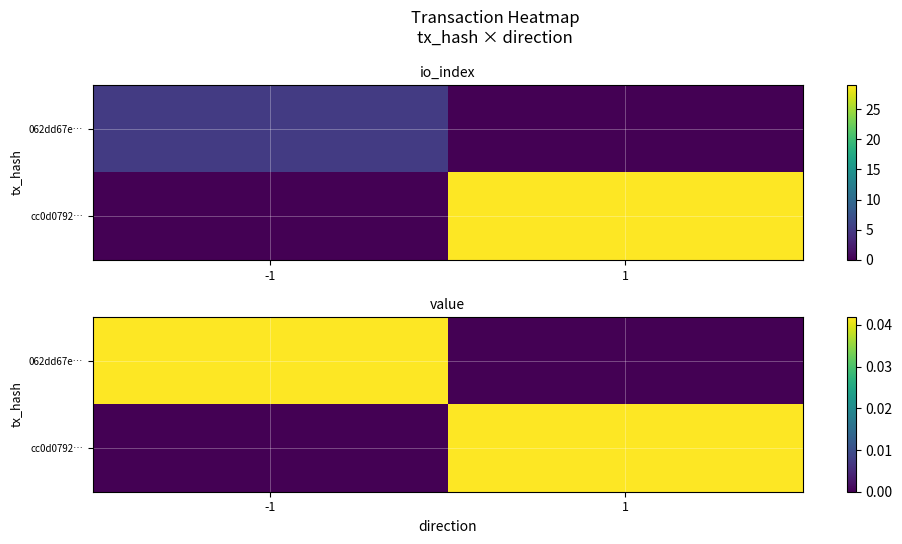

Count the number of categories in the chart.

2